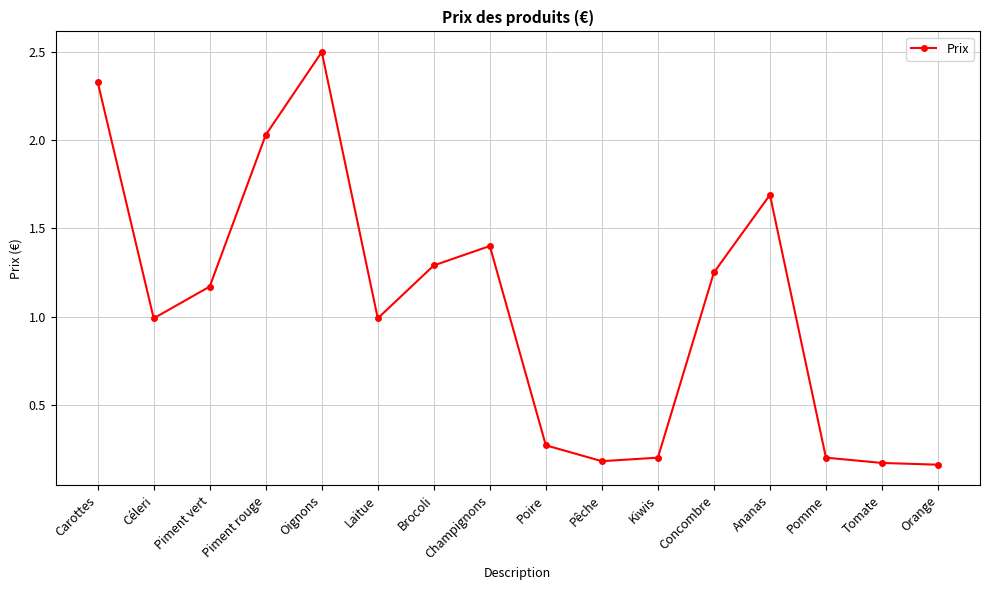

Which label corresponds to the largest value in the chart?

Oignons